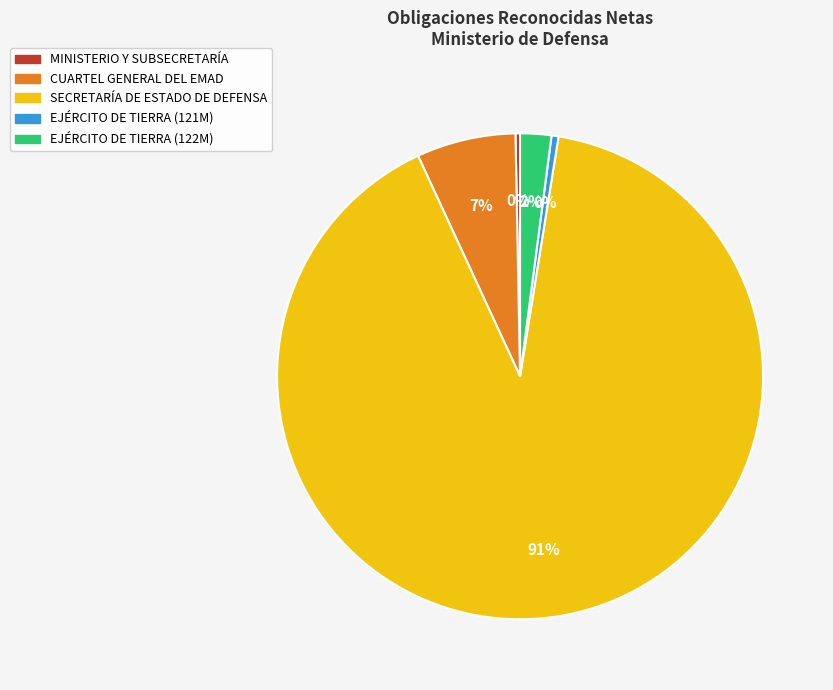

Between MINISTERIO Y SUBSECRETARÍA and CUARTEL GENERAL DEL EMAD, which is larger?

CUARTEL GENERAL DEL EMAD